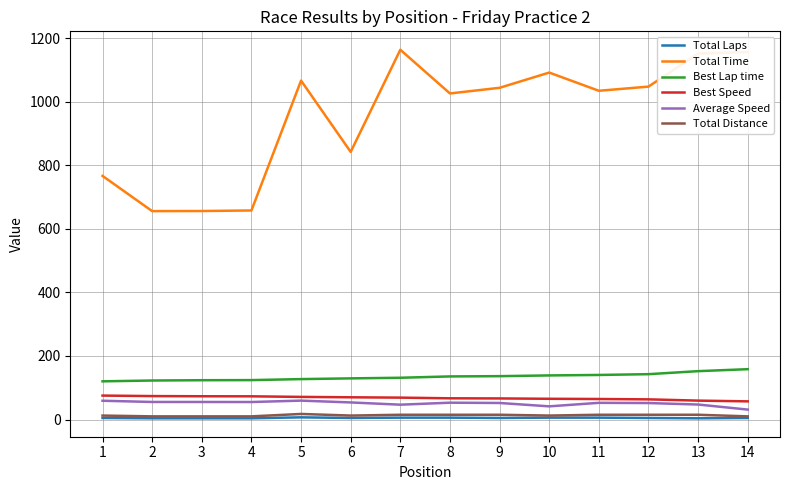

Is it true that Best Lap time equals 140.3 at 11?

True